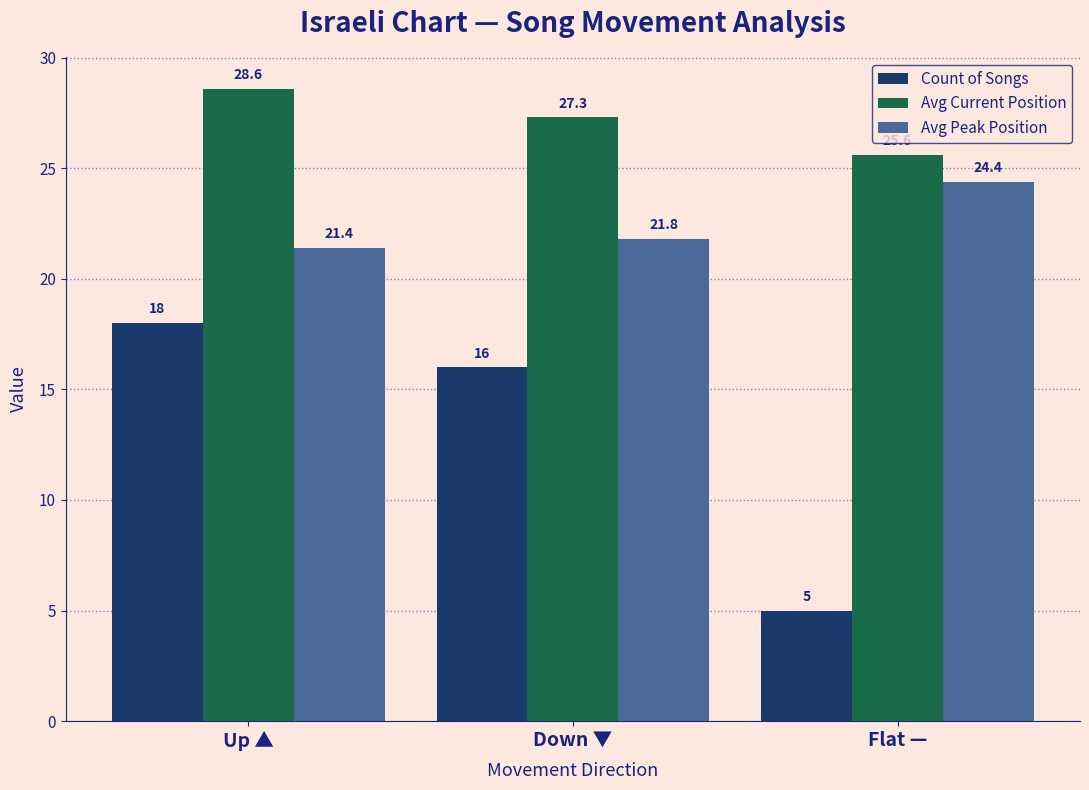

Which series has the largest range (max minus min)?

Count of Songs